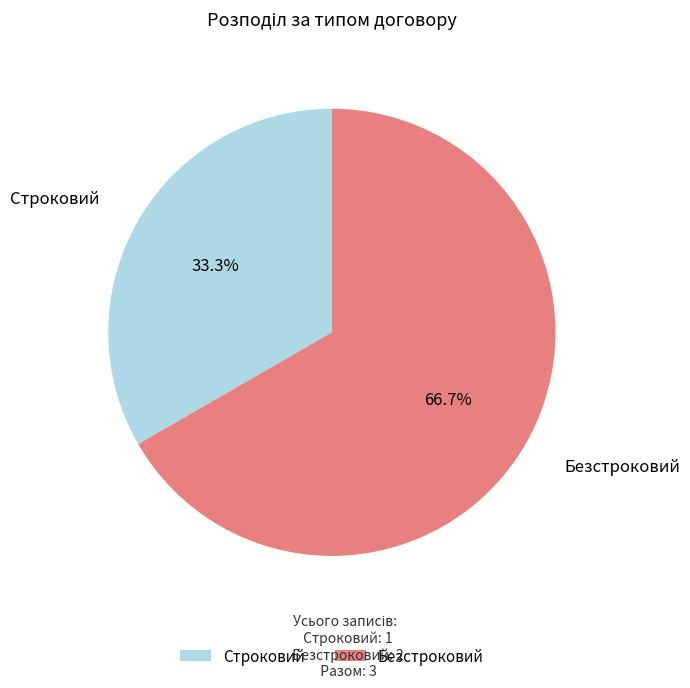

Approximately how many times larger is the value at Строковий compared to Безстроковий?

0.5